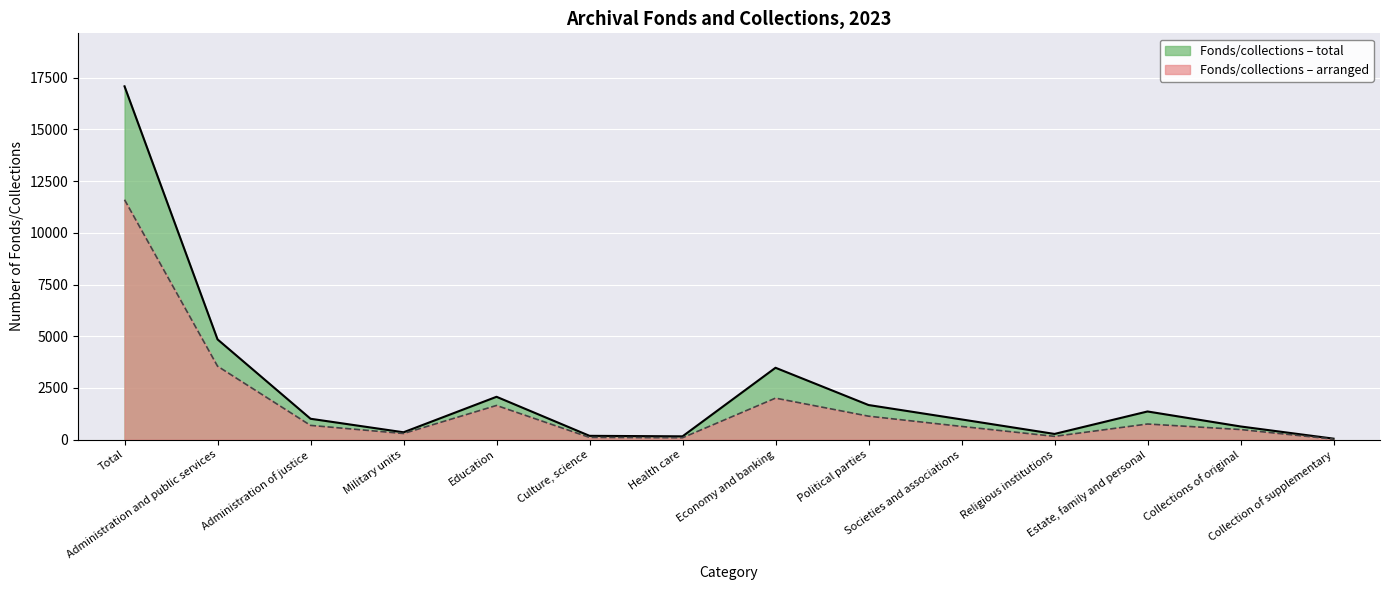

At which category is the sum across all series the highest?

Total